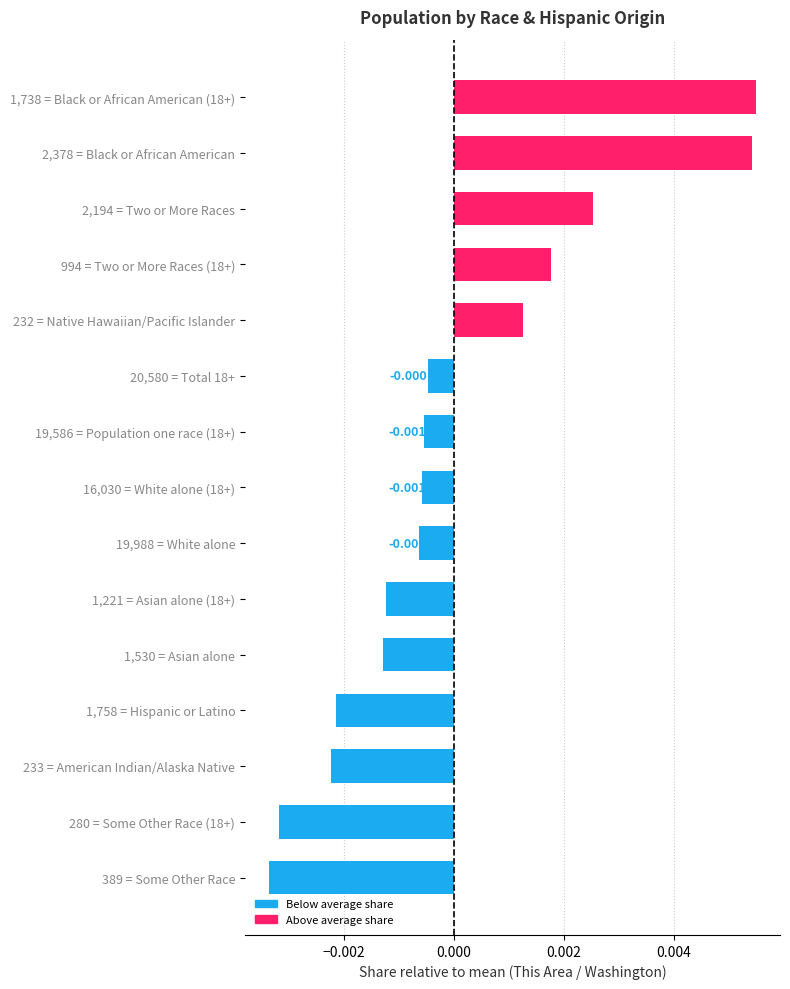

Does the chart contain any negative values?

Yes